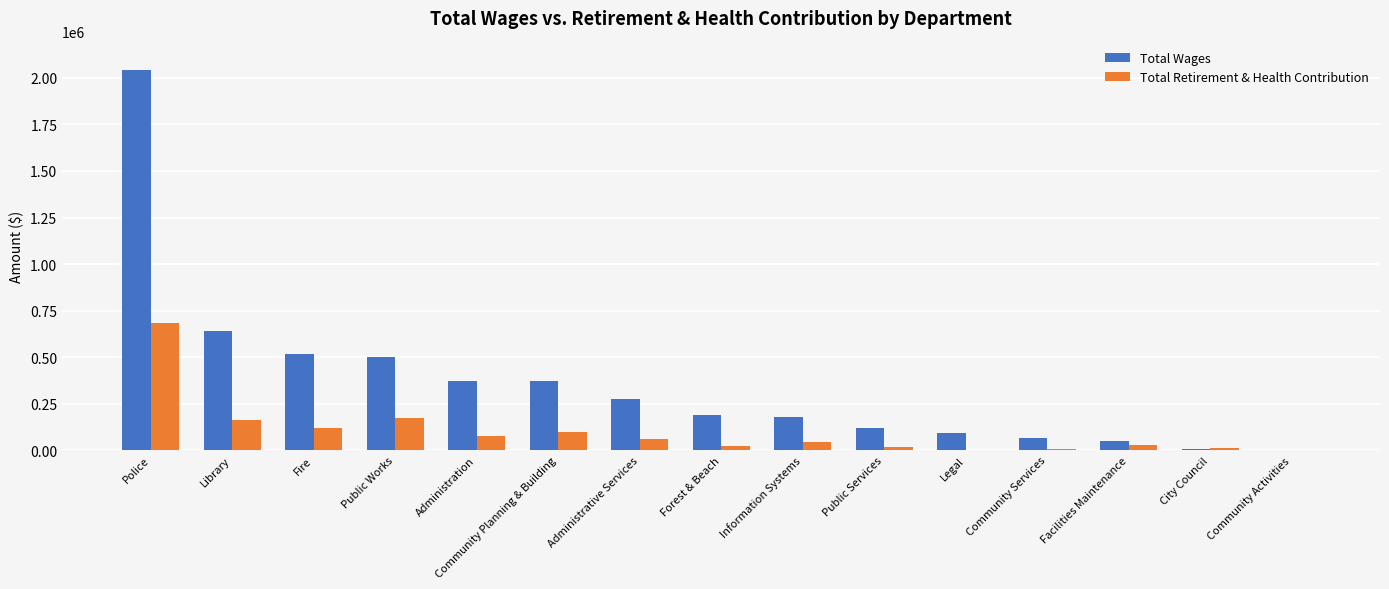

What is the total value across all series at Administration?

449216.0